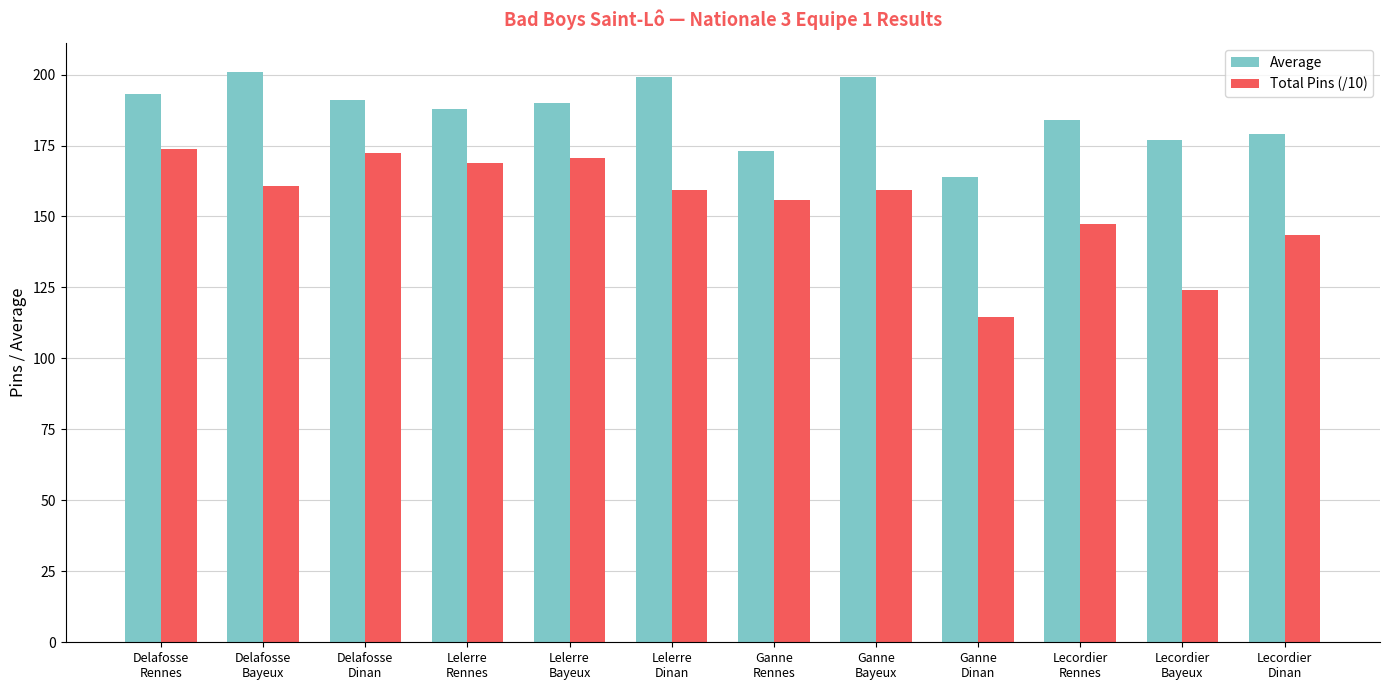

At which category is the sum across all series the highest?

Delafosse
Rennes